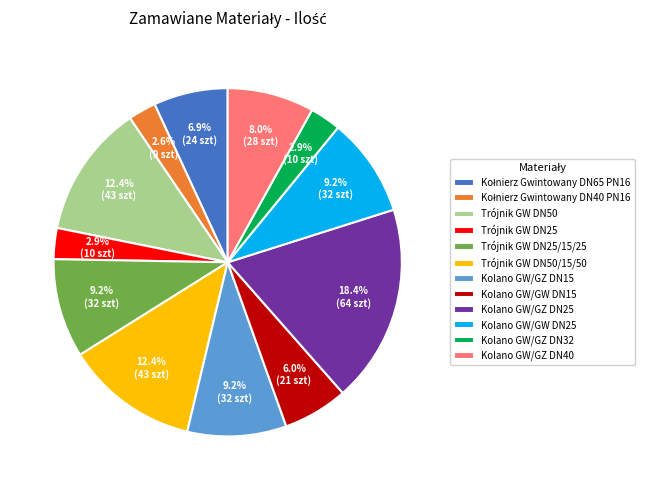

To the nearest percent, what is the difference between the Trójnik GW DN25 and Kolano GW/GW DN25 slice percentages?

6%